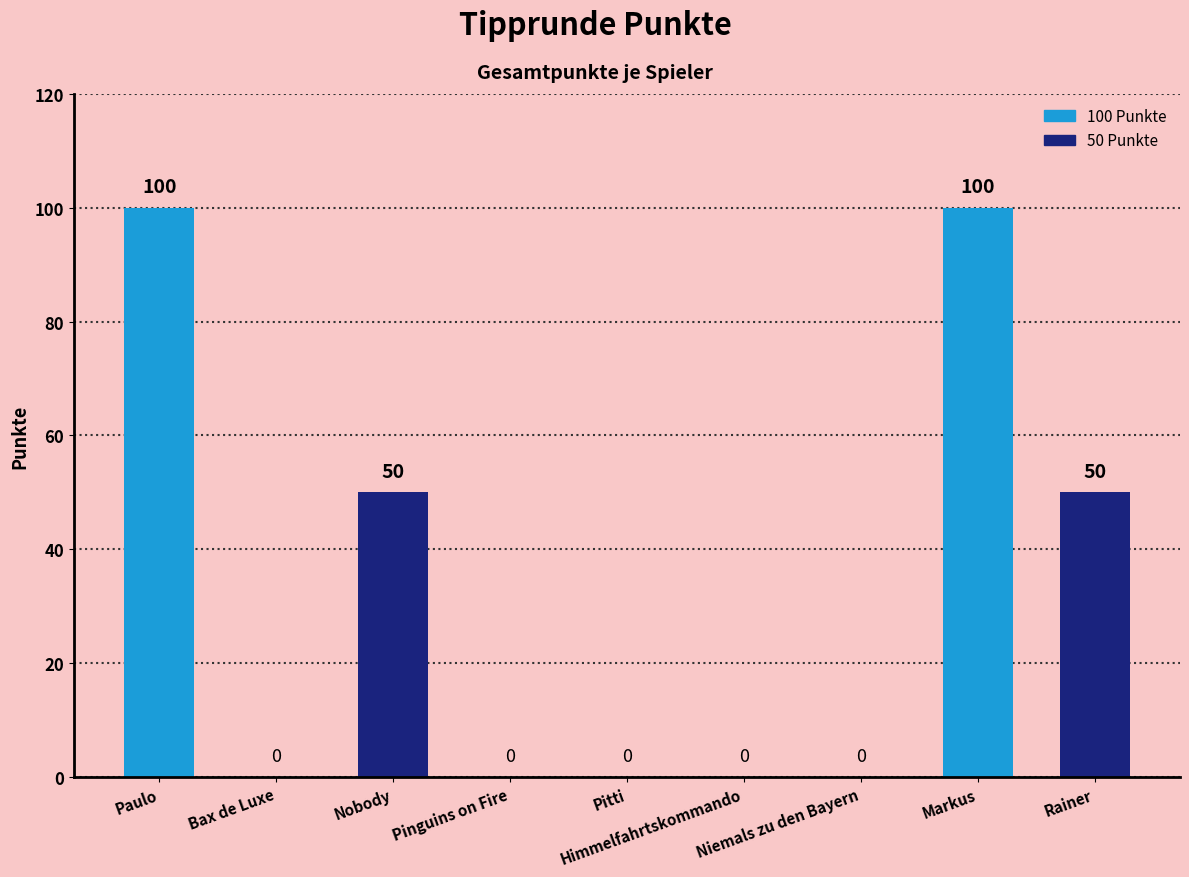

Reading right to left, what are all the values shown in this chart?

50	100	0	0	0	0	50	0	100